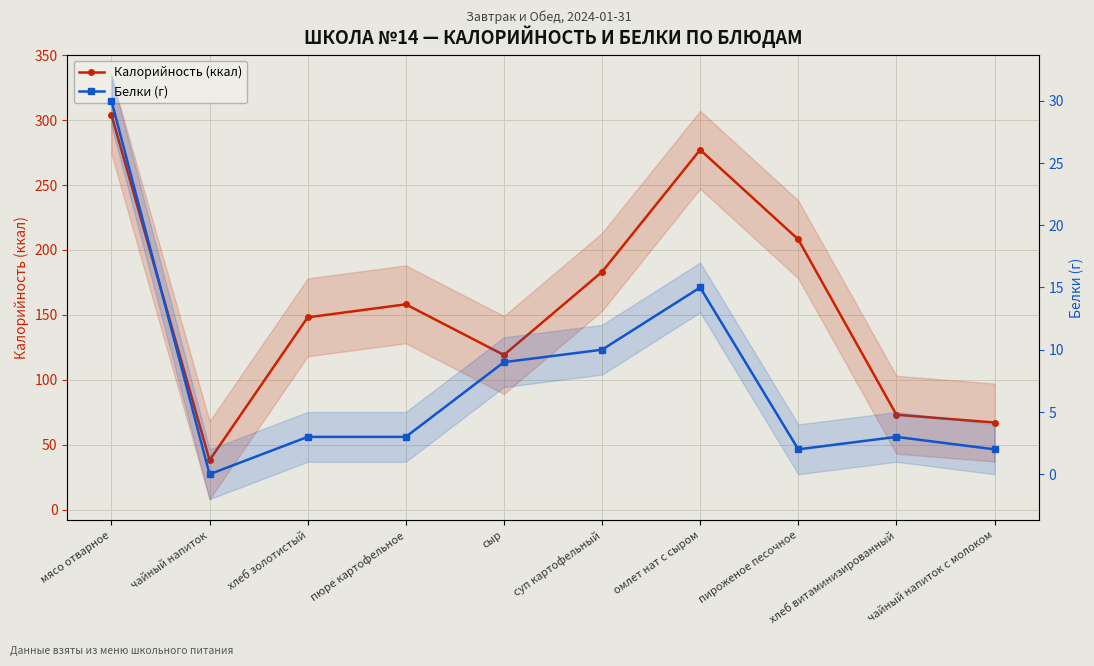

Is it true that Белки (г) equals 18 at мясо отварное?

False